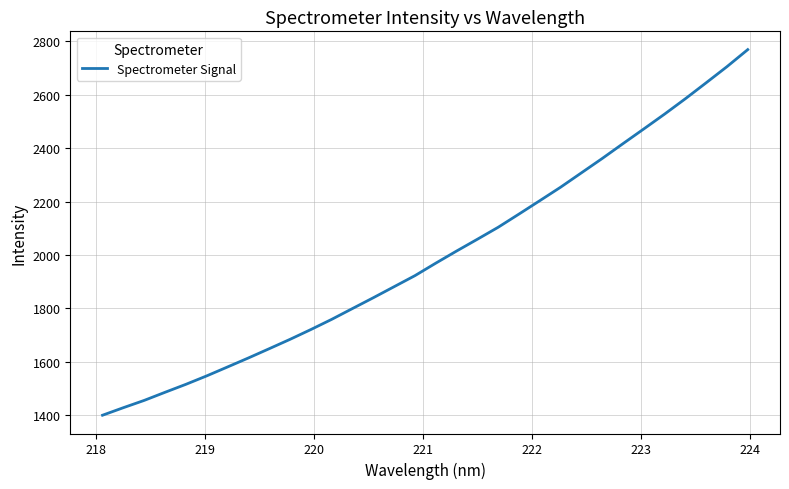

What is the difference between the maximum and minimum values?

1369.7